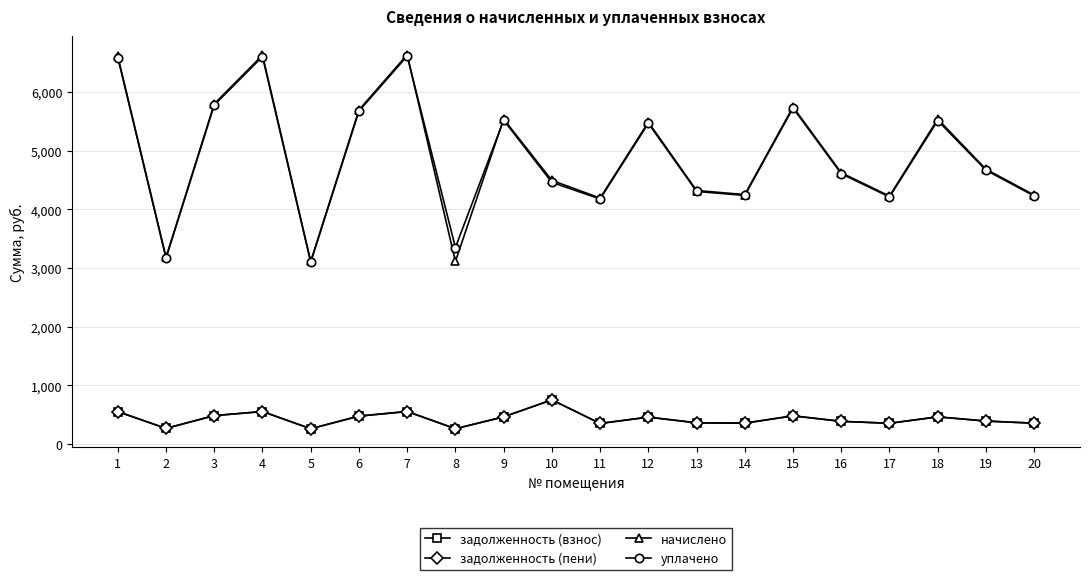

What is the minimum value for задолженность (пени)?

259.2